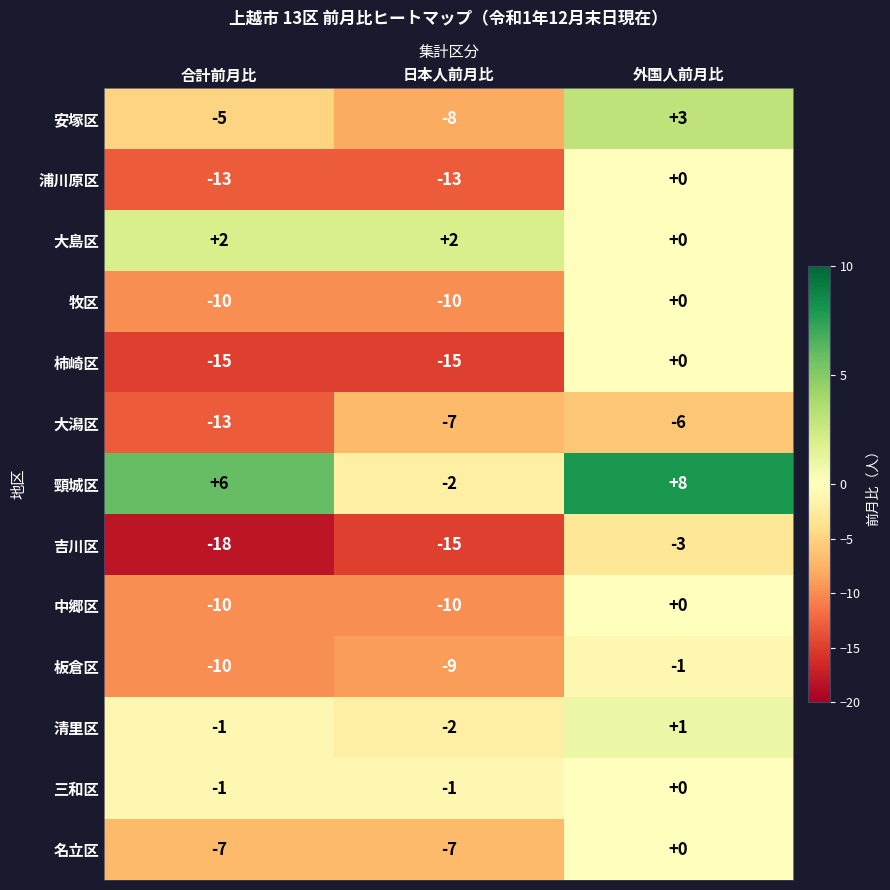

What is the difference between the highest and lowest values at 日本人前月比?

17